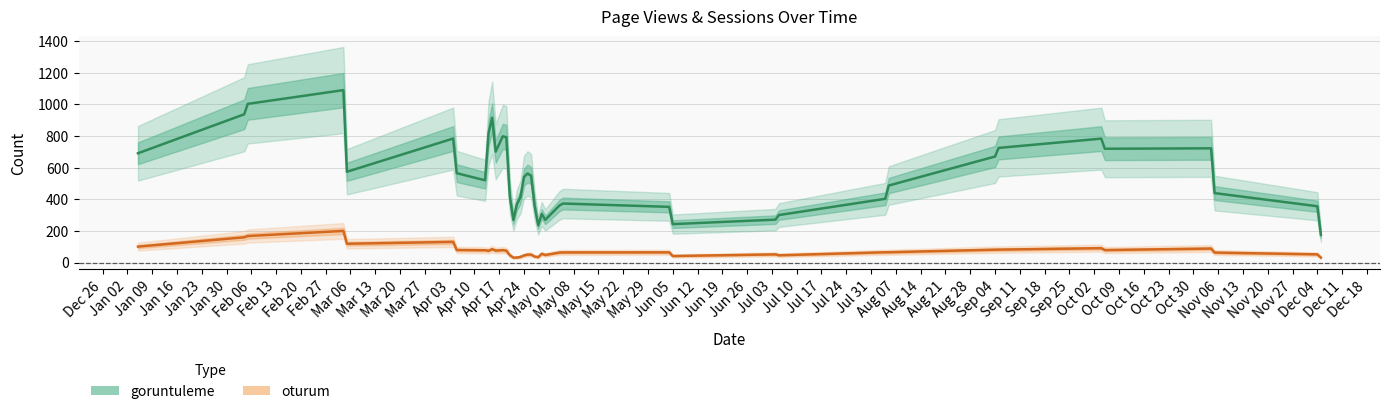

True or false: oturum and goruntuleme intersect in this chart.

False